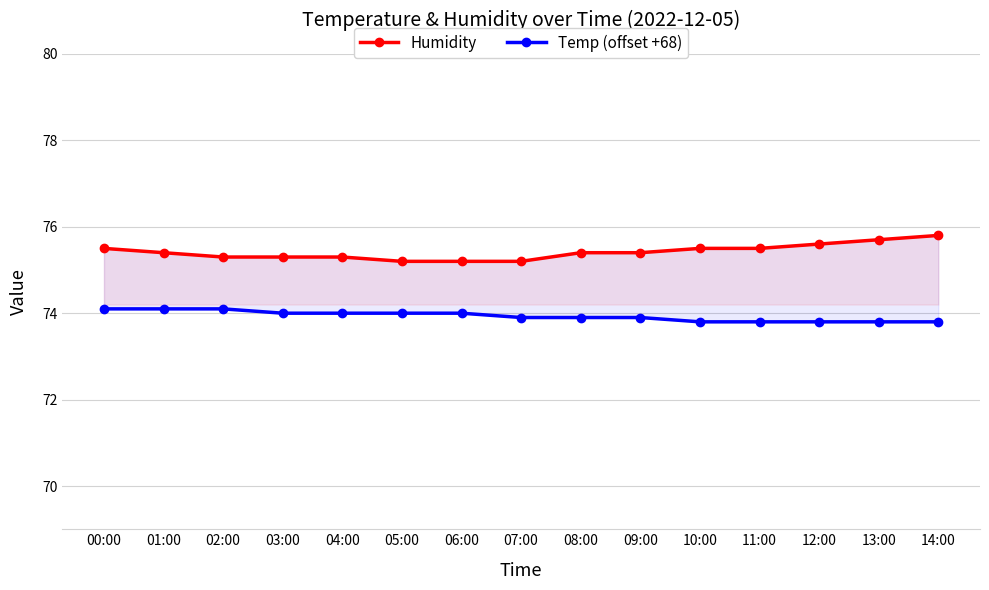

How many series are shown in this chart?

2